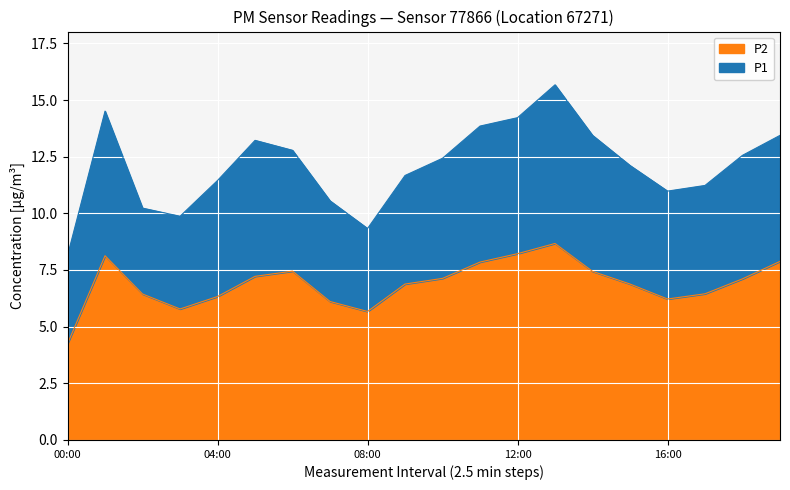

True or false: P2 and P1 cross at least once.

False